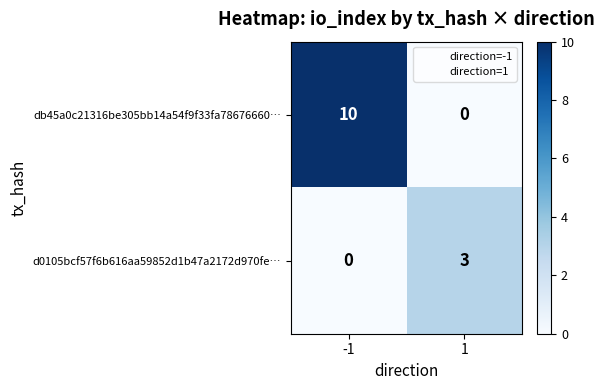

Rank the series at 1 from lowest to highest value.

db45a0c21316be305bb14a54f9f33fa78676660…, d0105bcf57f6b616aa59852d1b47a2172d970fe…